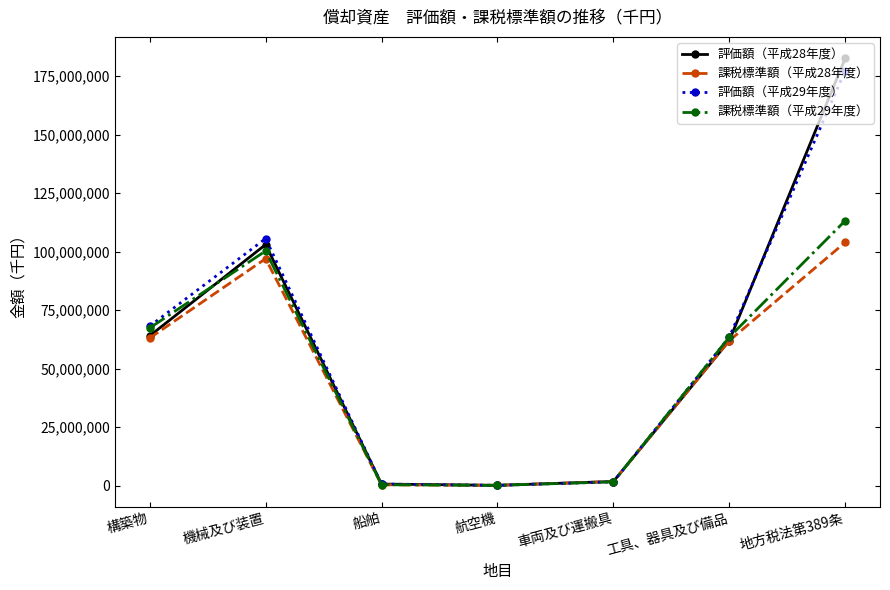

What is the difference between the second highest and minimum values in the 評価額（平成29年度） series?

105486024